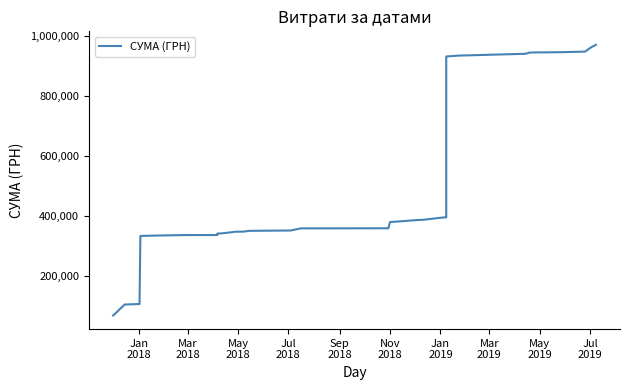

What is the greatest value displayed?

971068.9